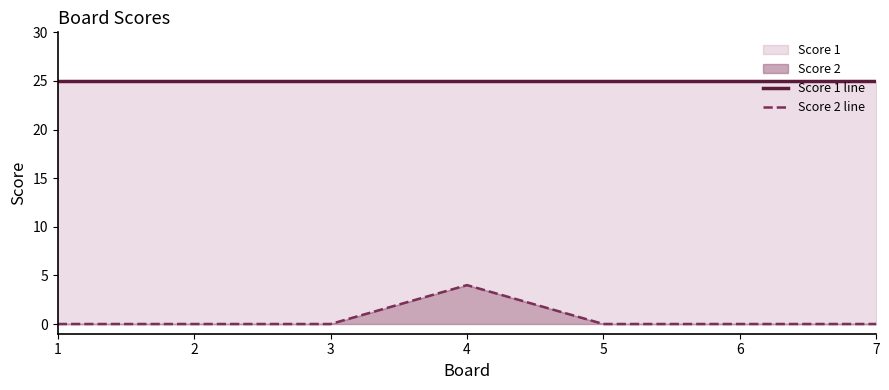

True or false: Score 1 line and Score 2 line intersect in this chart.

False